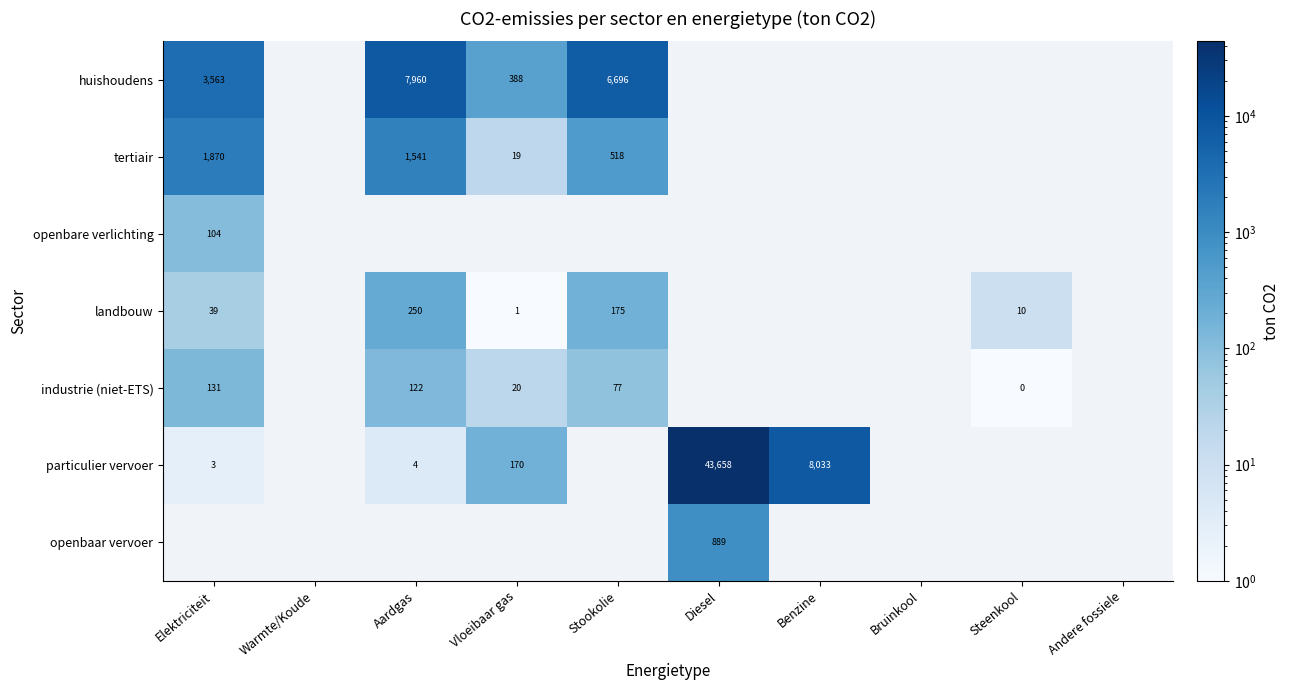

What is the difference between the highest and lowest values at Benzine?

8032.8